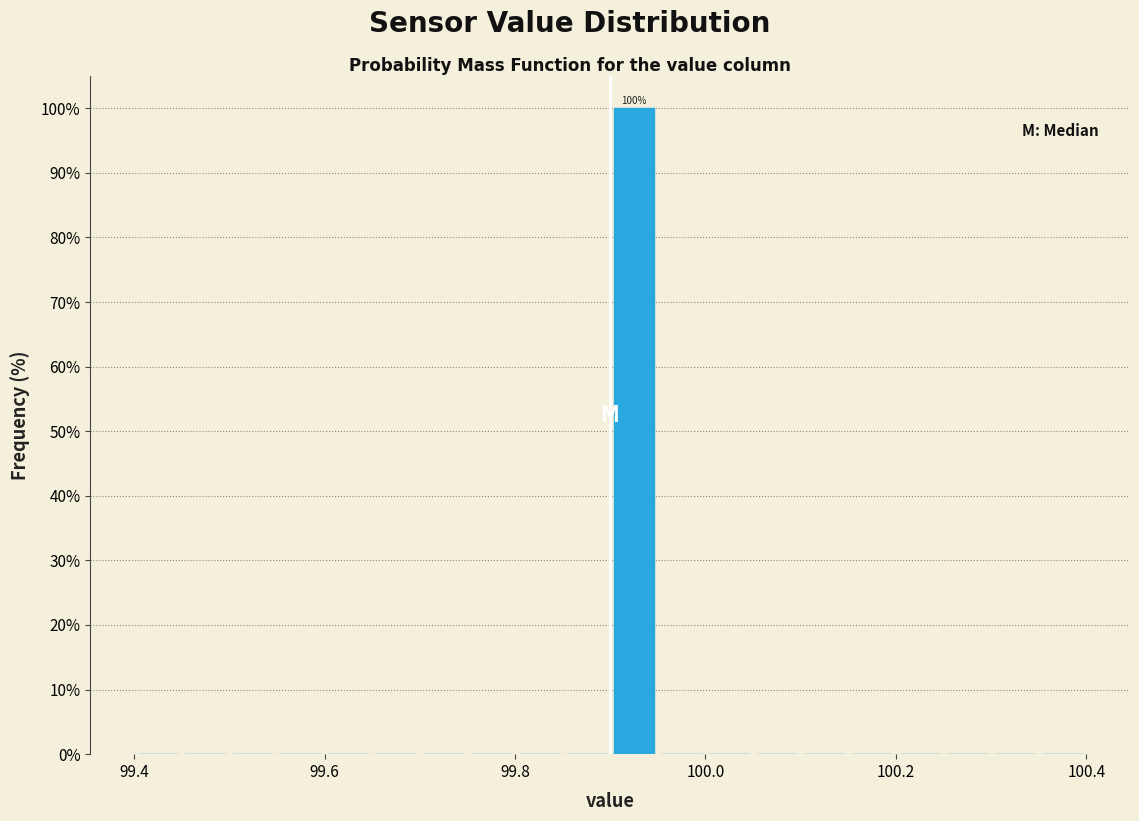

Around what value on the x-axis is the tallest bar? Give the approximate position of its centre, as read against the axis.

99.92